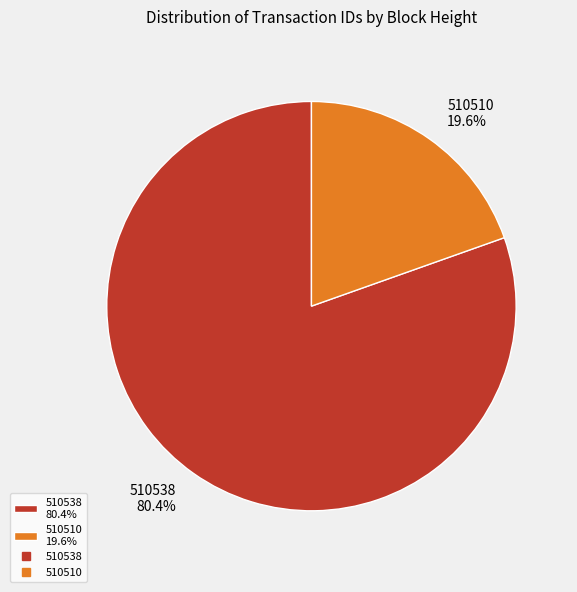

What percentage is NOT represented by 510538?

19.6%